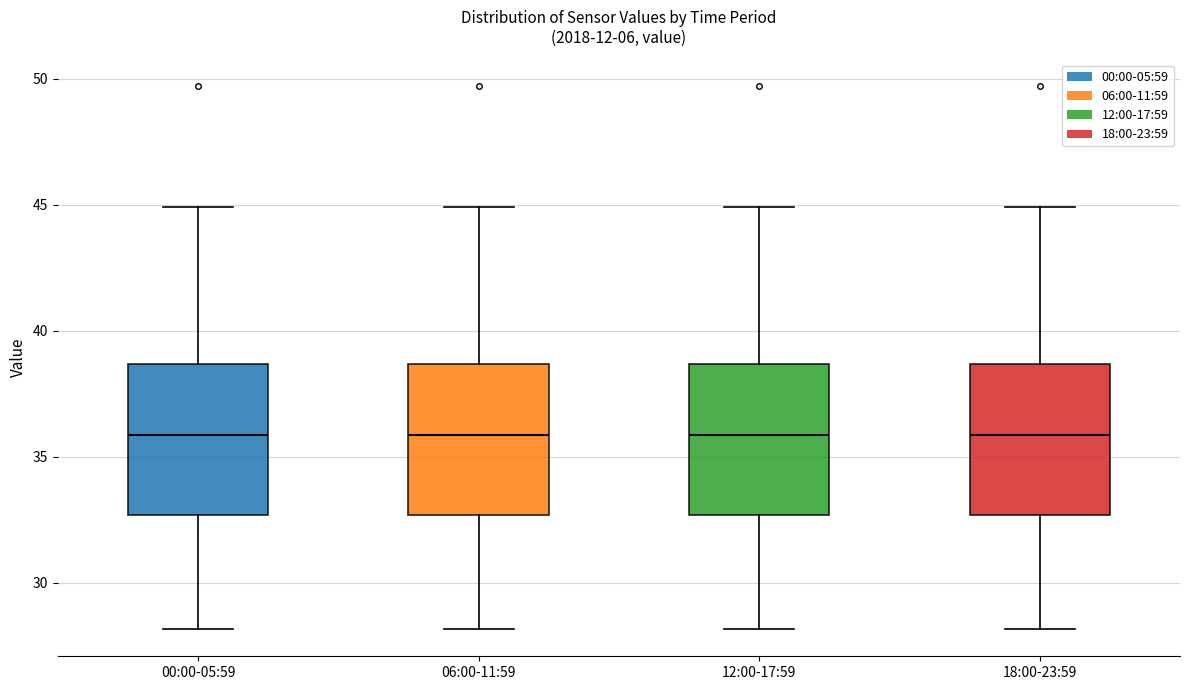

Where does the median line of the box for 12:00-17:59 sit on the y-axis? The values are not printed on the chart, so give them approximately, as read against the axis.

36.0